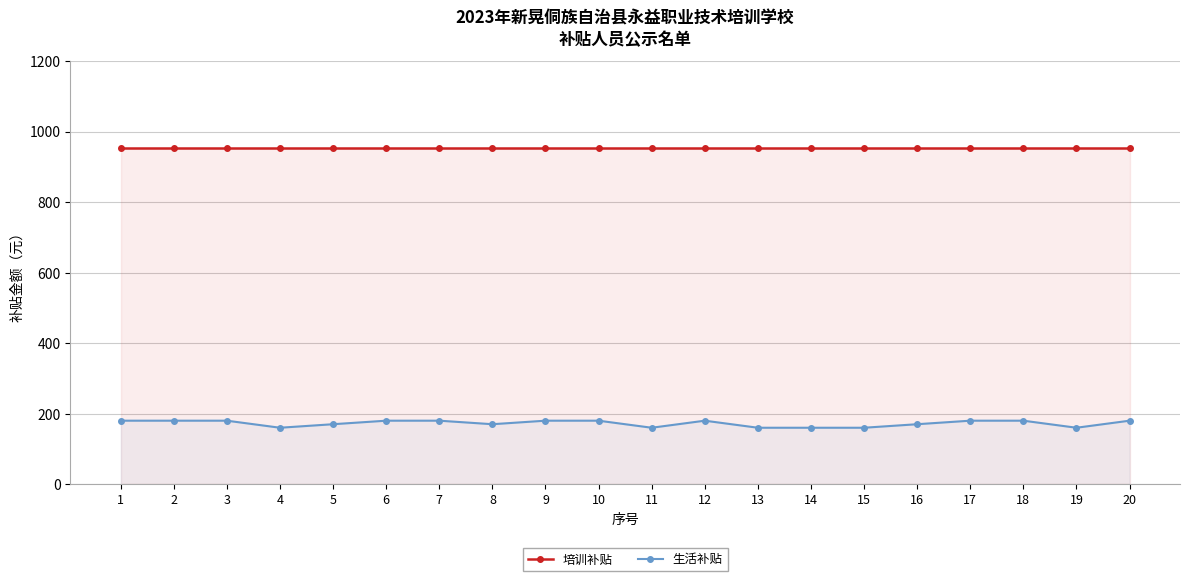

At which category is the sum across all series the highest?

1